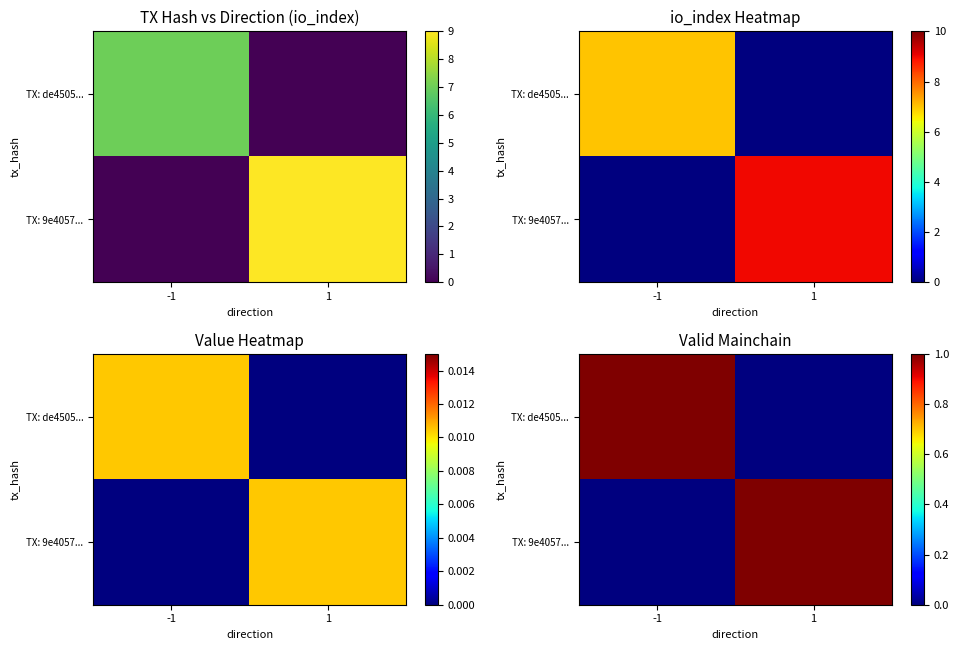

The TX: 9e4057... series shows 2 at 1. True or false?

False